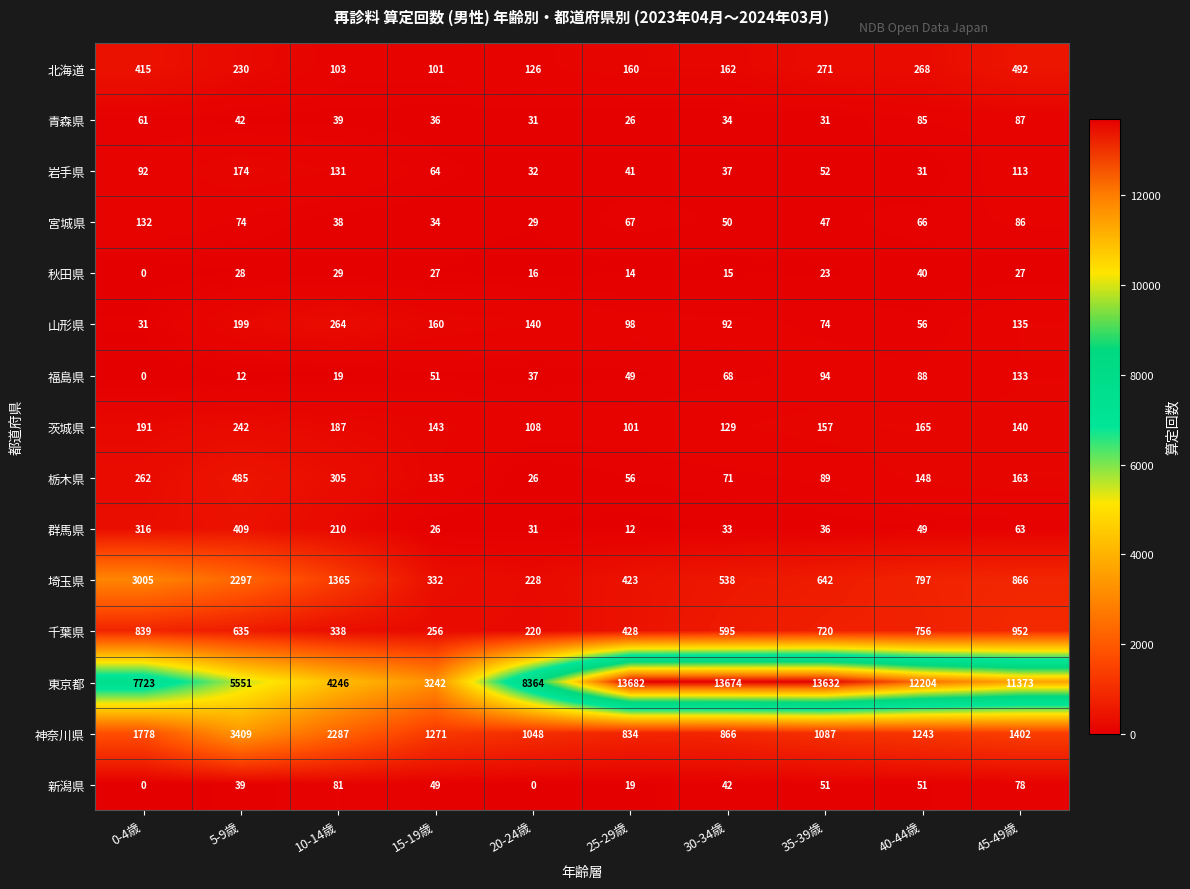

What value does the 福島県 series have at 30-34歳?

68